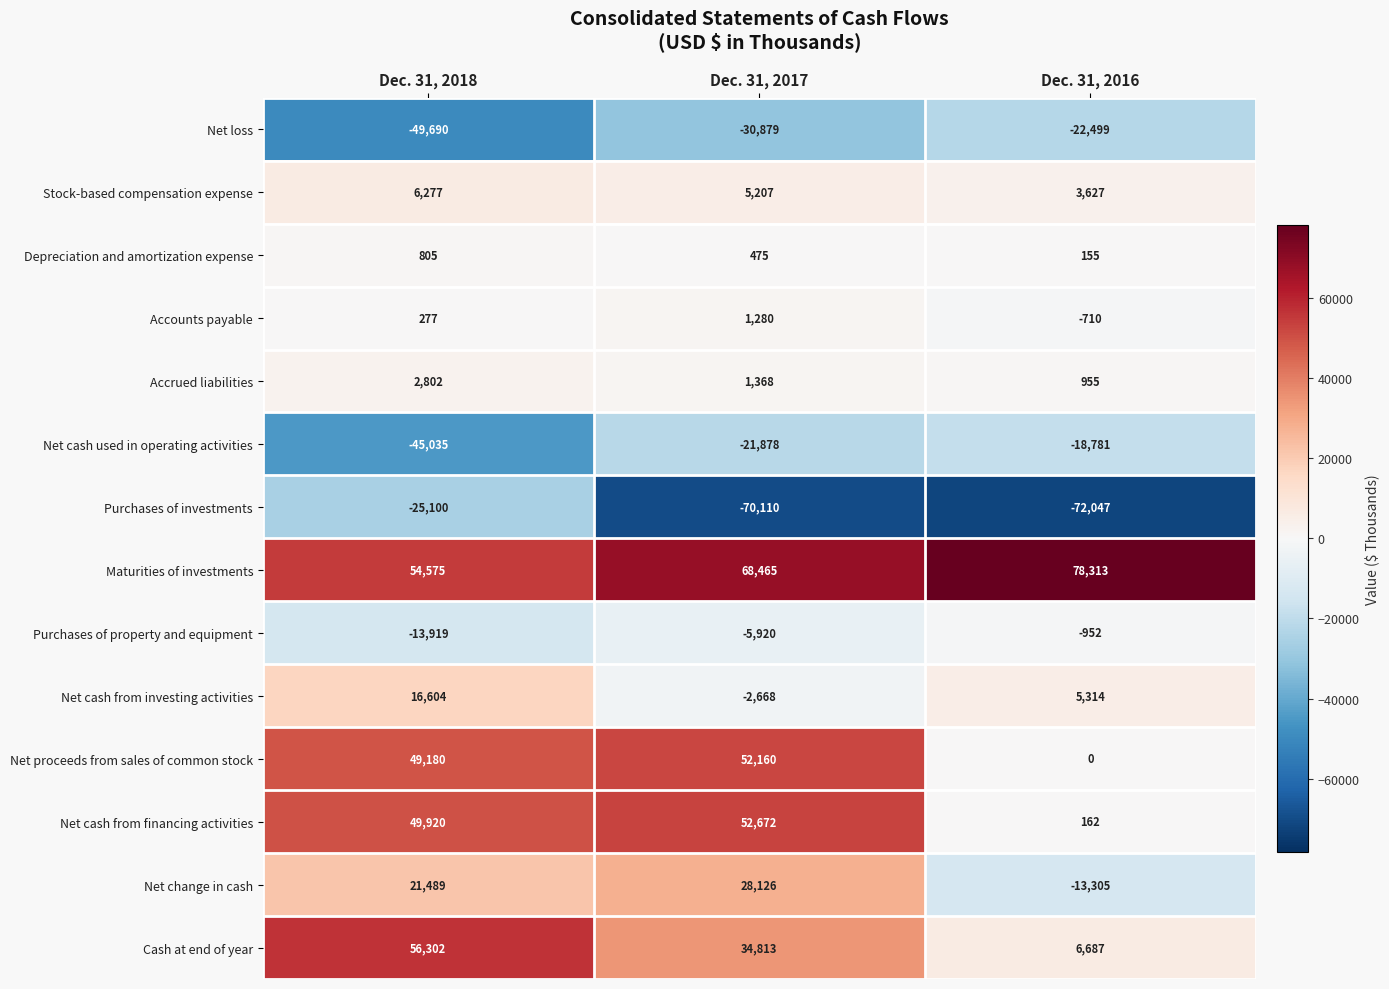

At which label does Net cash from financing activities reach its minimum?

Dec. 31, 2016